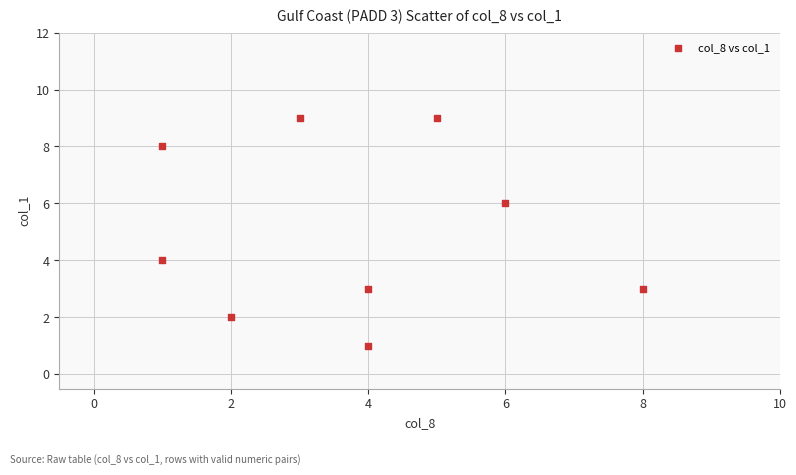

What is the average Y value?

5